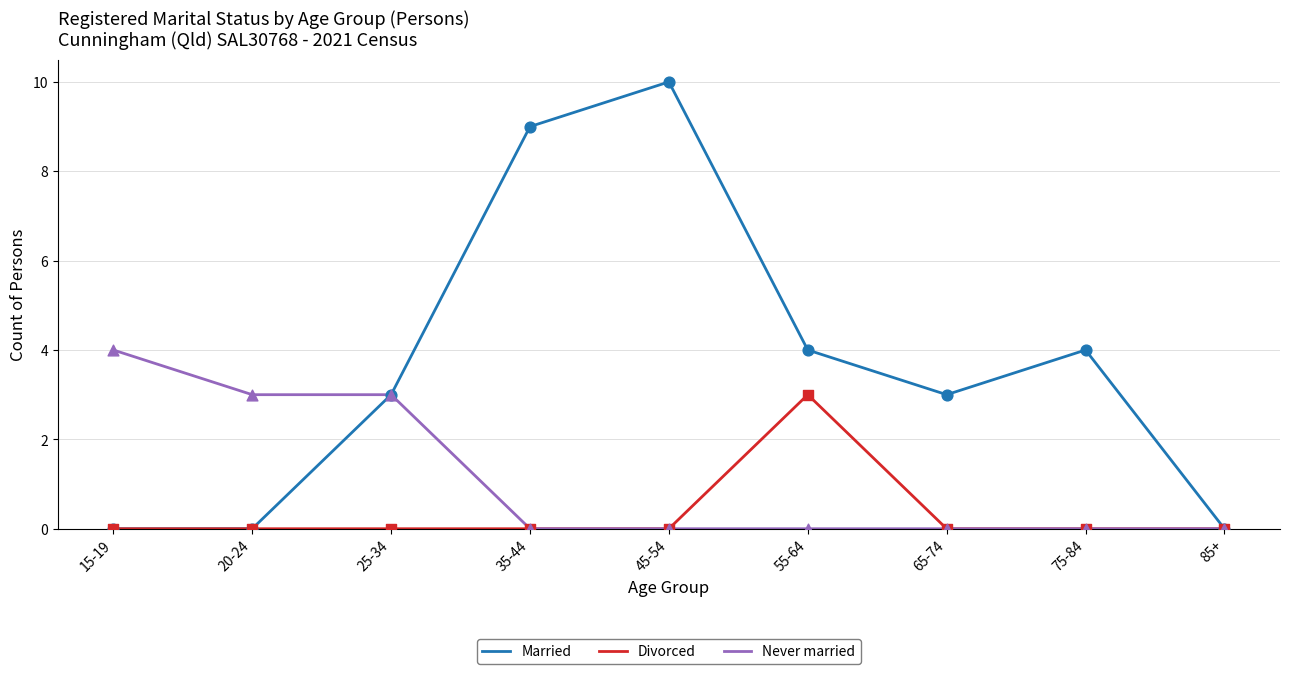

Between 15-19 and 65-74, which series saw the biggest shift?

Never married